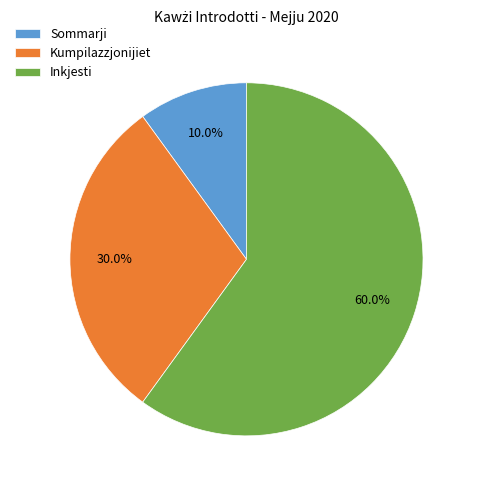

Is it true that Inkjesti is 68% of the pie?

False